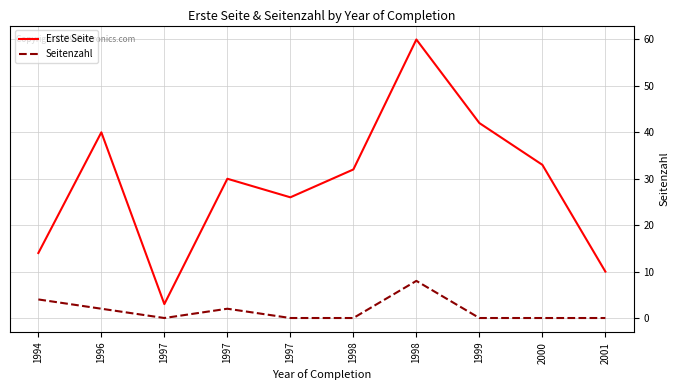

What are all the series names shown in the legend?

Erste Seite, Seitenzahl